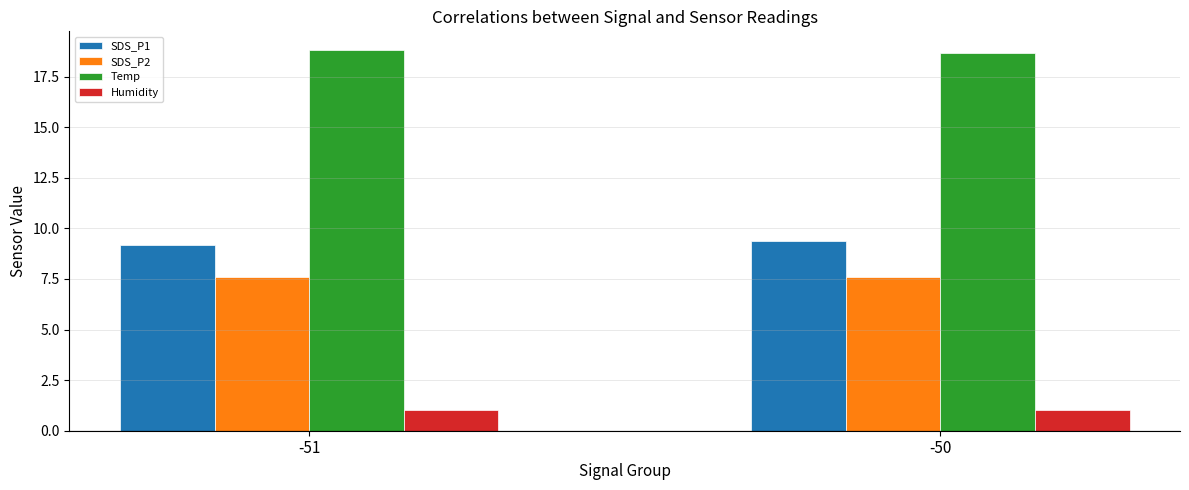

Is the value of Temp at -51 greater than the value of SDS_P2 at -50?

Yes